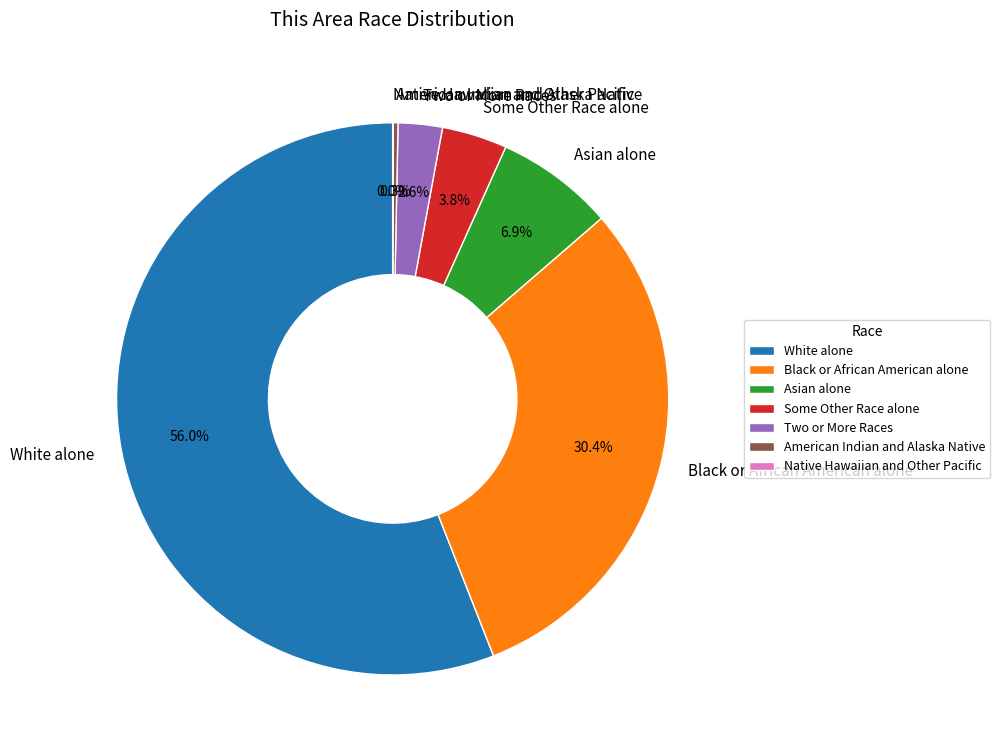

Is there a majority slice in this chart?

Yes